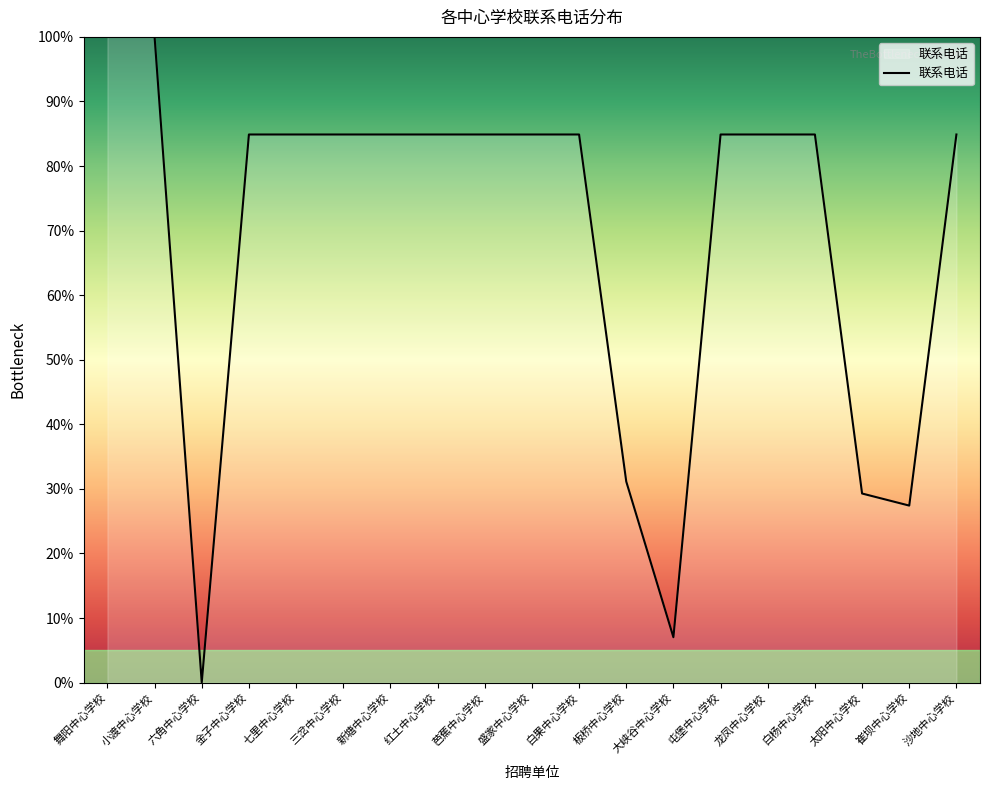

Reading left to right, list all the values displayed in this chart.

100.0	100.0	0.0	84.9	84.9	84.9	84.9	84.9	84.9	84.9	84.9	31.1	7.0	84.9	84.9	84.9	29.3	27.4	84.9